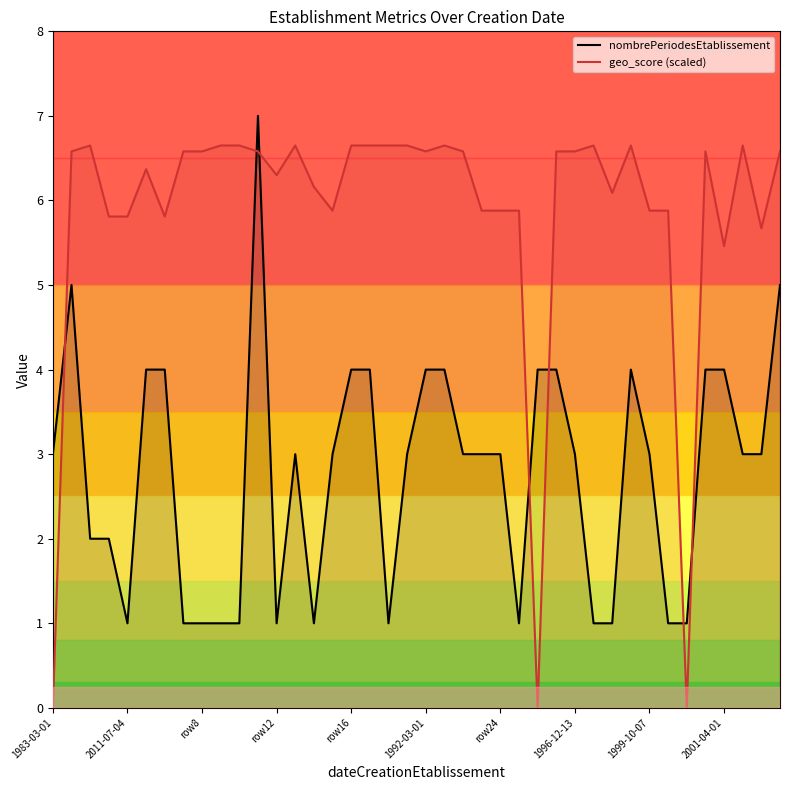

True or false: geo_score (scaled) and nombrePeriodesEtablissement intersect in this chart.

True